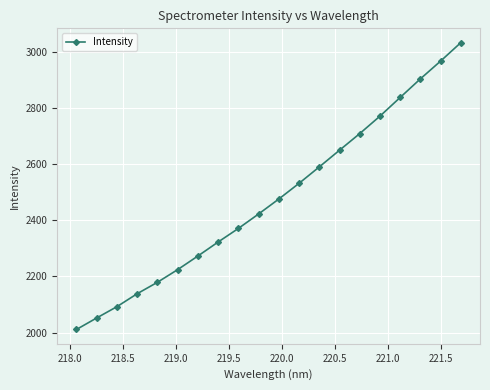

True or false: the data has more than 0 interior local peaks.

False